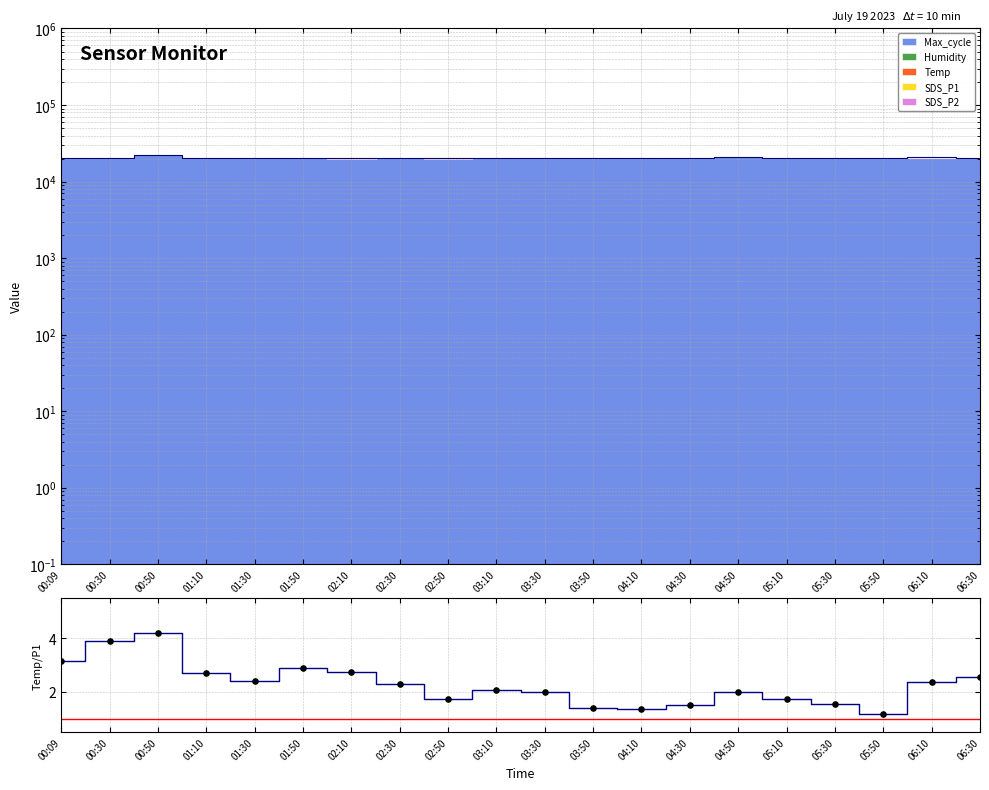

Which has a higher value, 00:30 or 00:50?

00:50